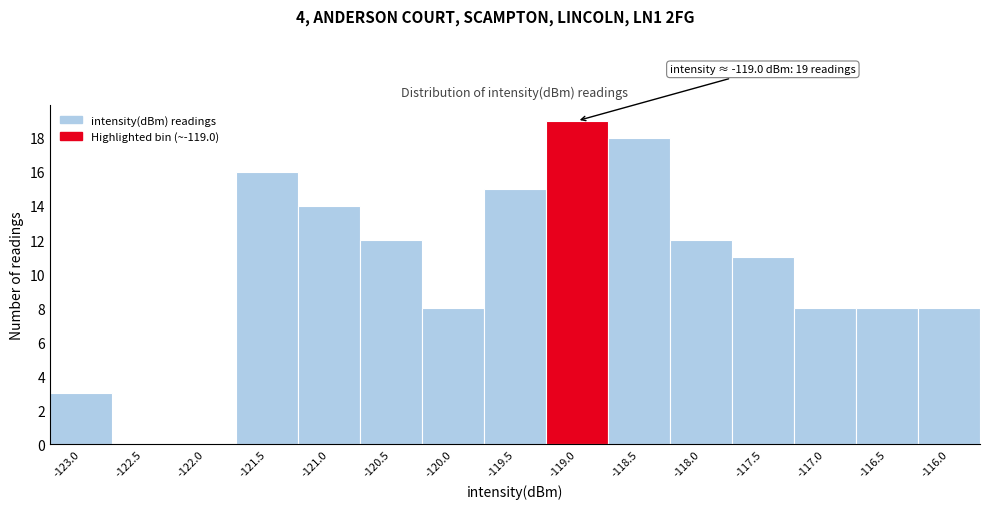

Which range on the x-axis has the tallest bar?

-119.2 to -118.7